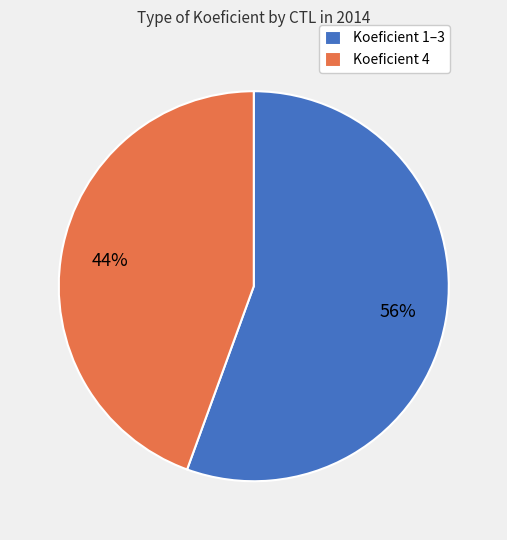

Between Koeficient 4 and Koeficient 1–3, which is larger?

Koeficient 1–3